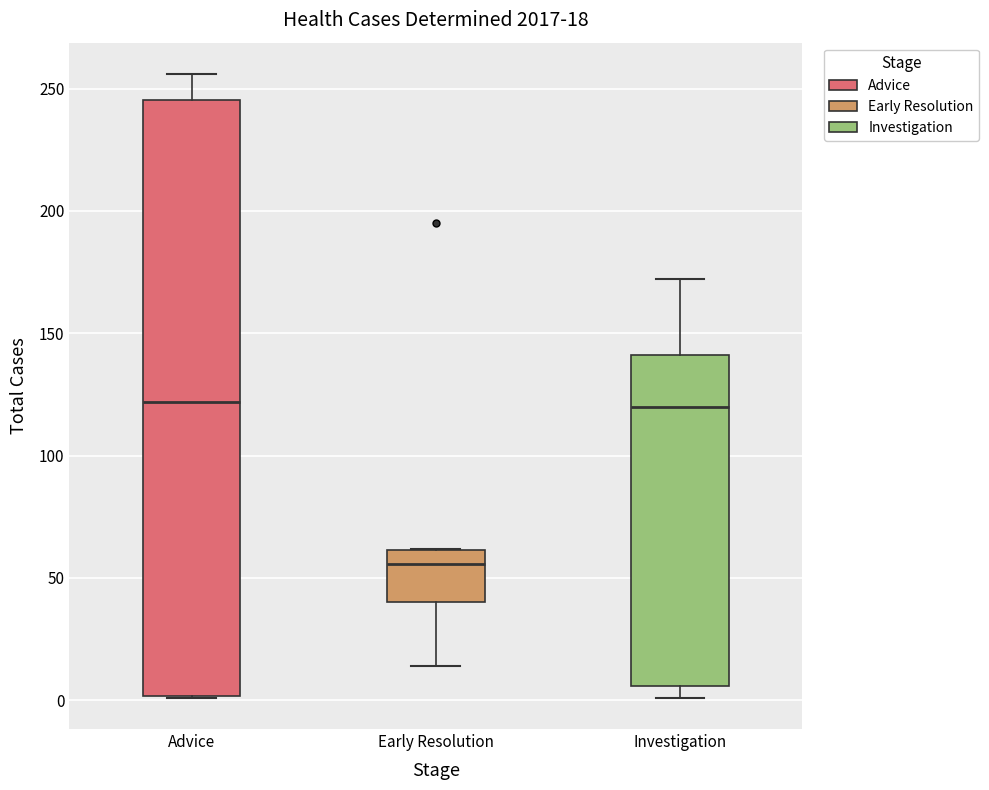

Which box has the lowest median line?

Early Resolution